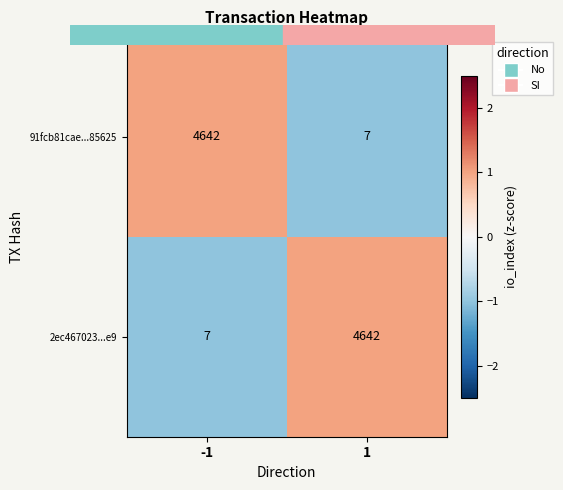

Read the 2ec467023...e9 value at 1.

4642